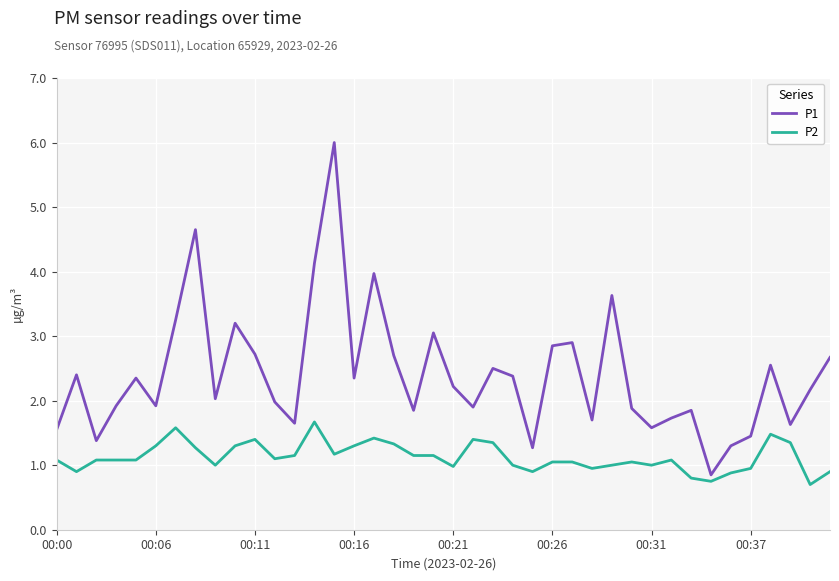

Which series has the largest total across all categories?

P1